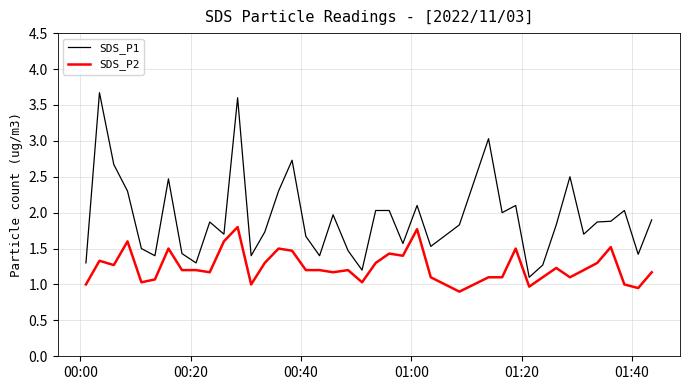

True or false: SDS_P2 and SDS_P1 cross at least once.

False